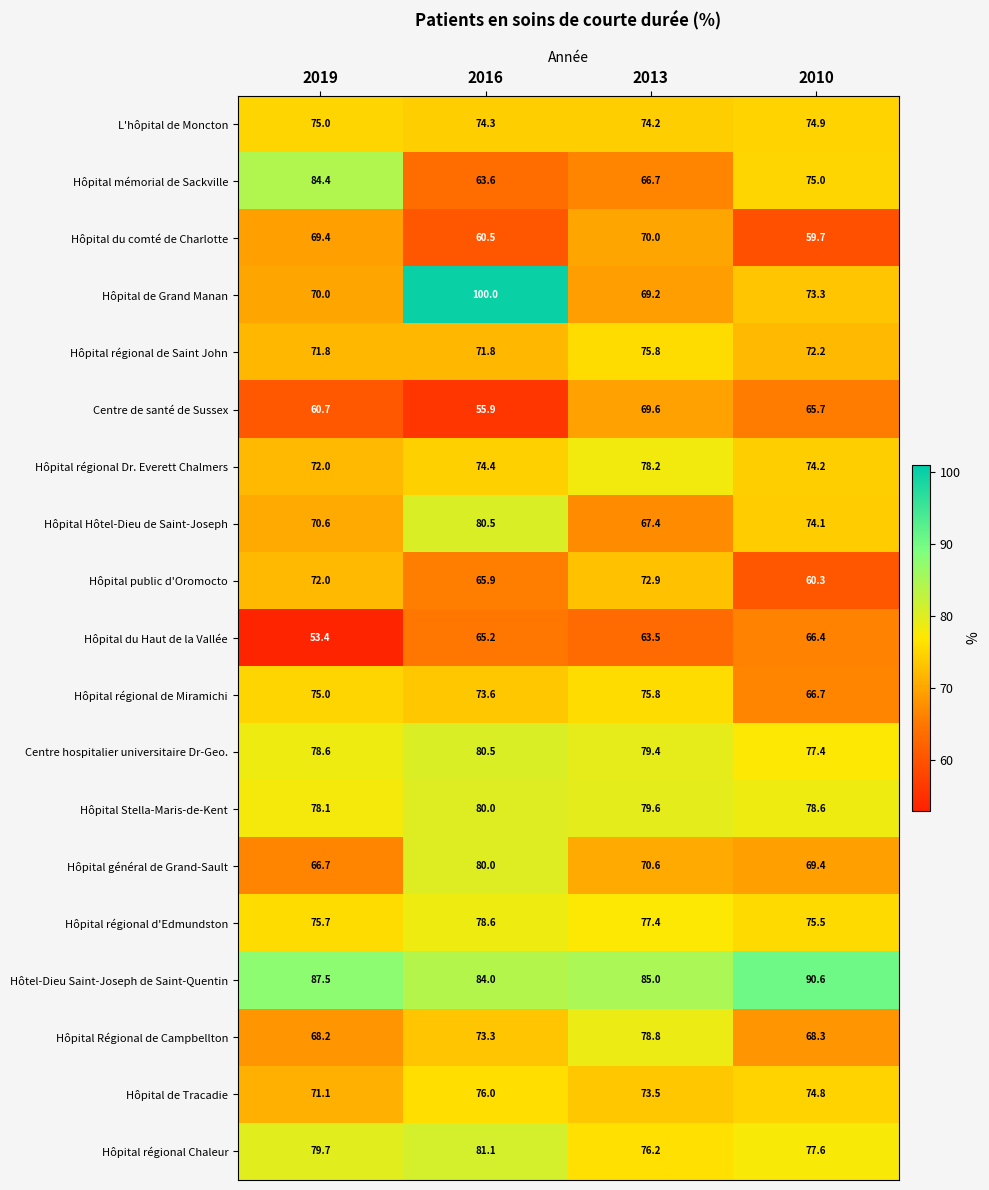

How many series are shown in this chart?

19